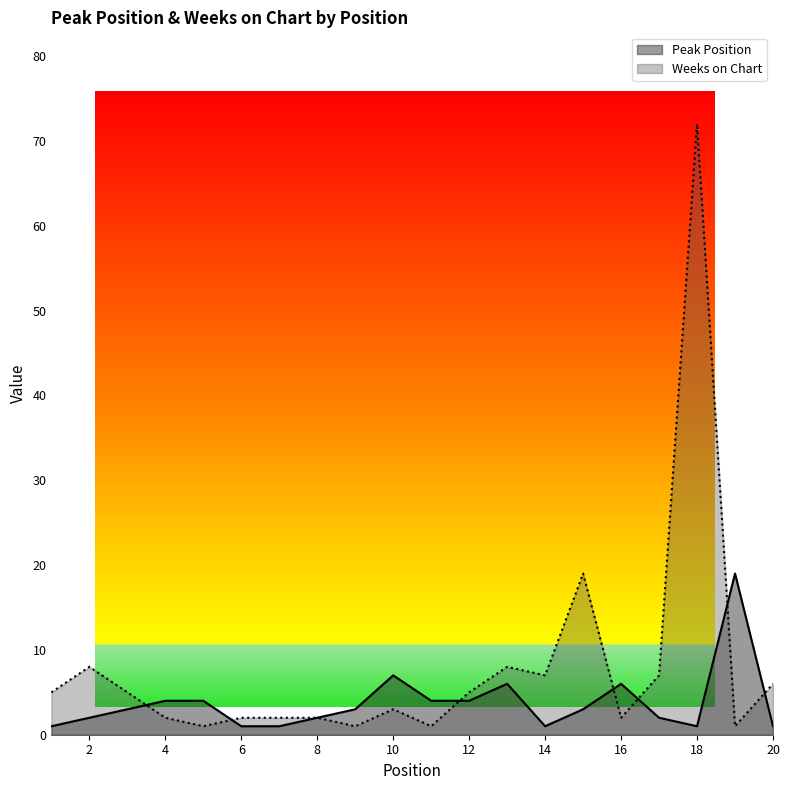

The Weeks on Chart series shows 3 at 14. True or false?

False